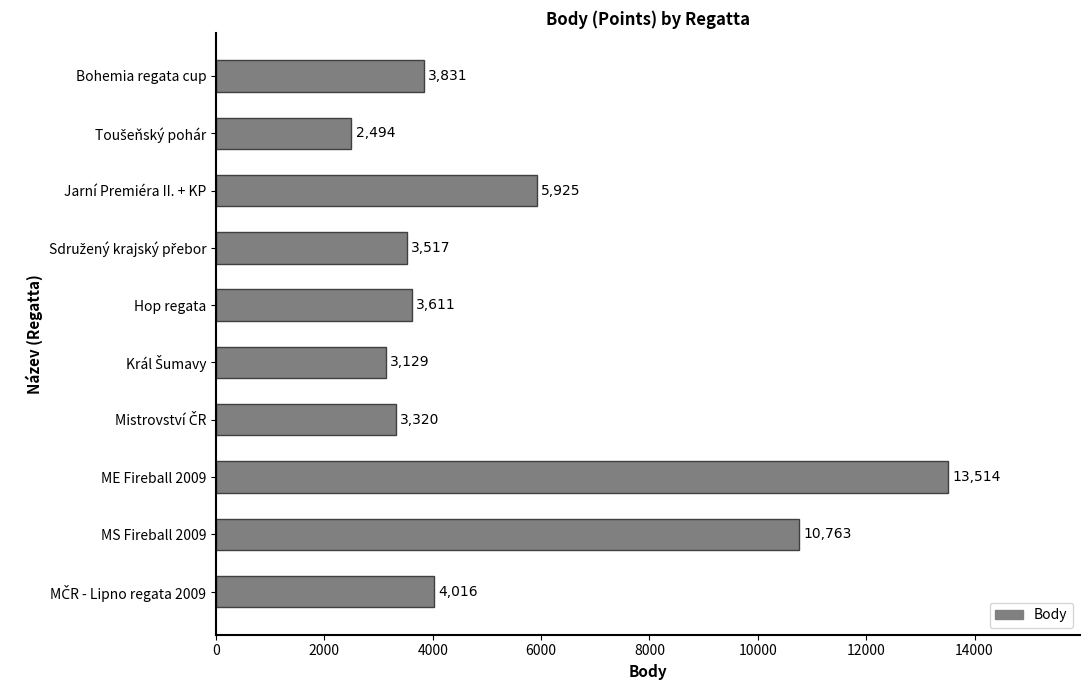

Where is the data nearest to the value 8004?

Jarní Premiéra II. + KP